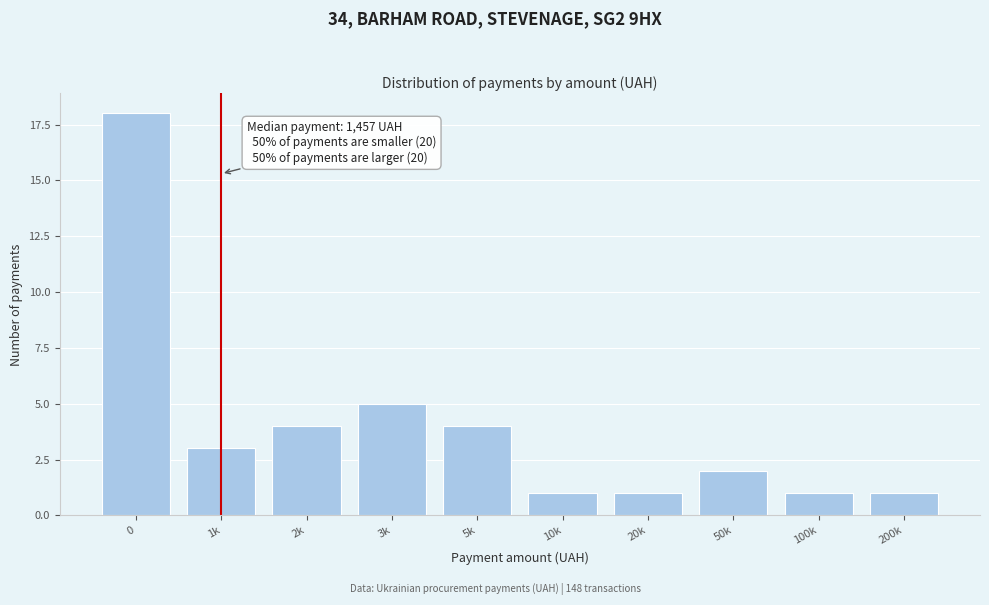

Reading right to left, transcribe all the data shown in this chart.

200k=1	100k=1	50k=2	20k=1	10k=1	5k=4	3k=5	2k=4	1k=3	0=18